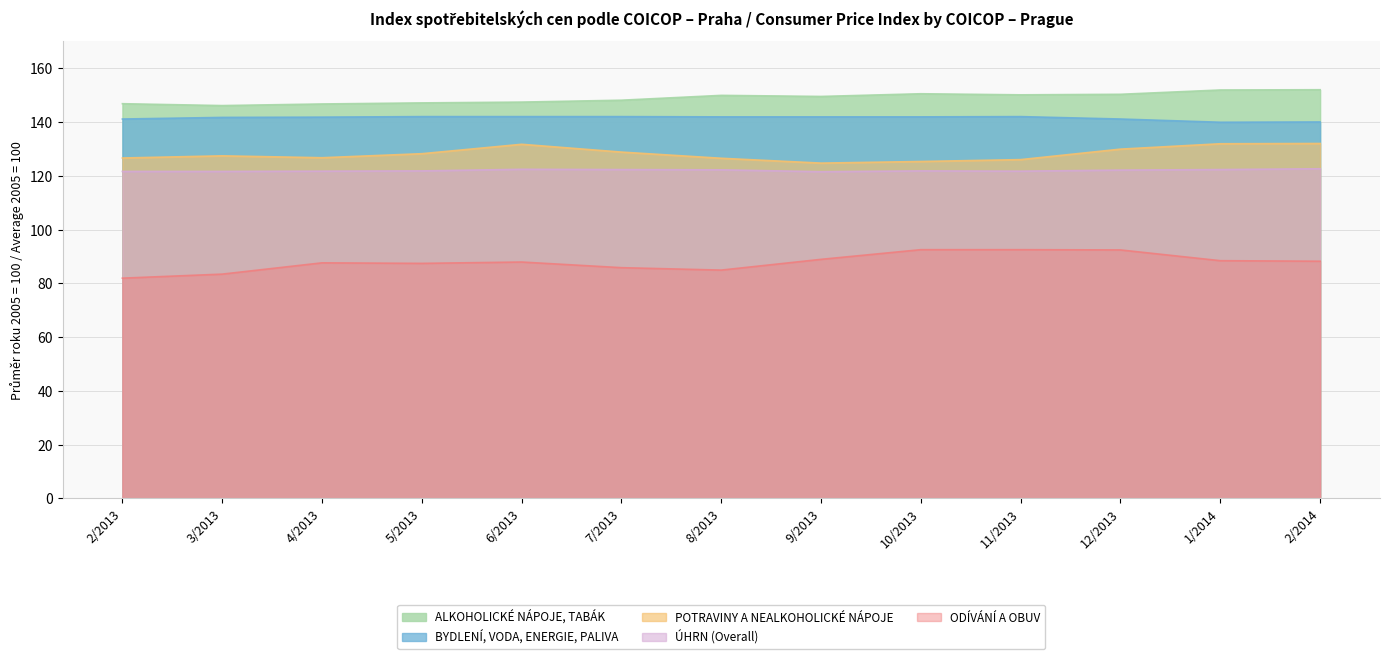

What position from the right is 10/2013?

5